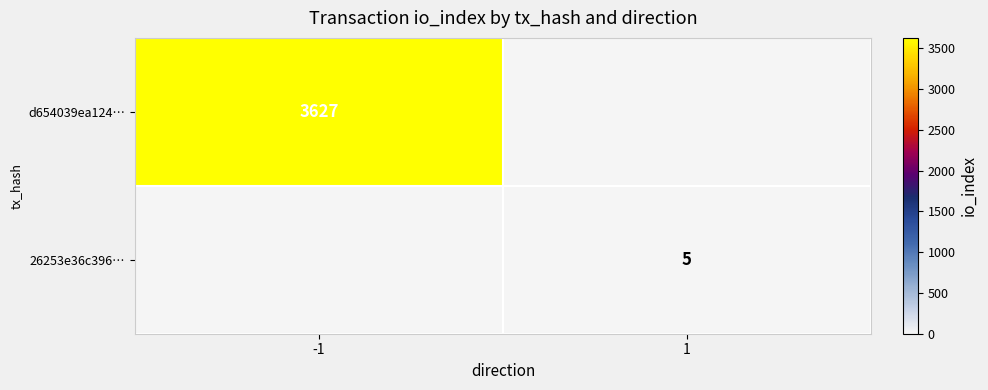

At which category is the sum across all series the highest?

-1